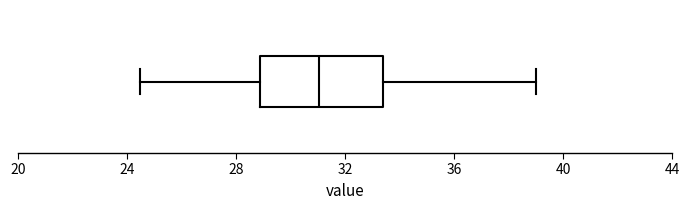

Read this box plot against the x-axis: the position of the median line, the range covered by the box, and the ends of both whiskers. The values are not printed on the chart, so give them approximately, as read against the axis.

median 31.0, box 29.0 to 33.5, whiskers 24.5 to 39.0